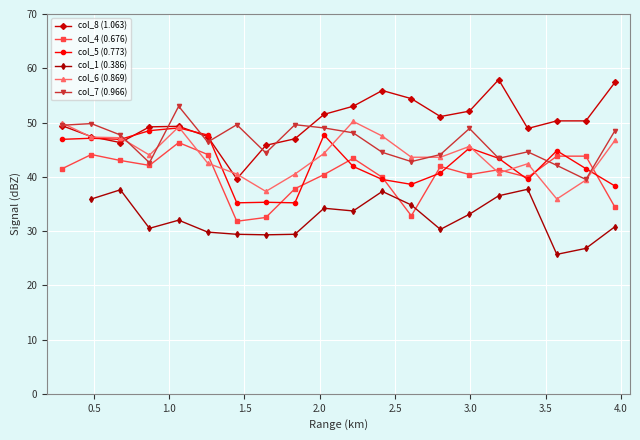

What is the value of the col_7 (0.966) point at the 9th from the left?

49.6